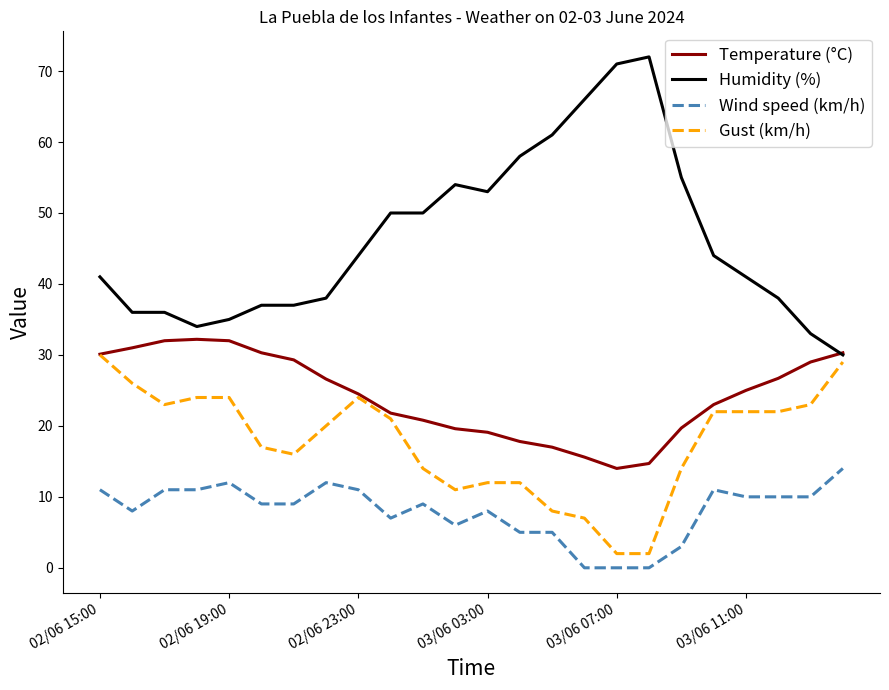

True or false: Gust (km/h) and Humidity (%) intersect in this chart.

False